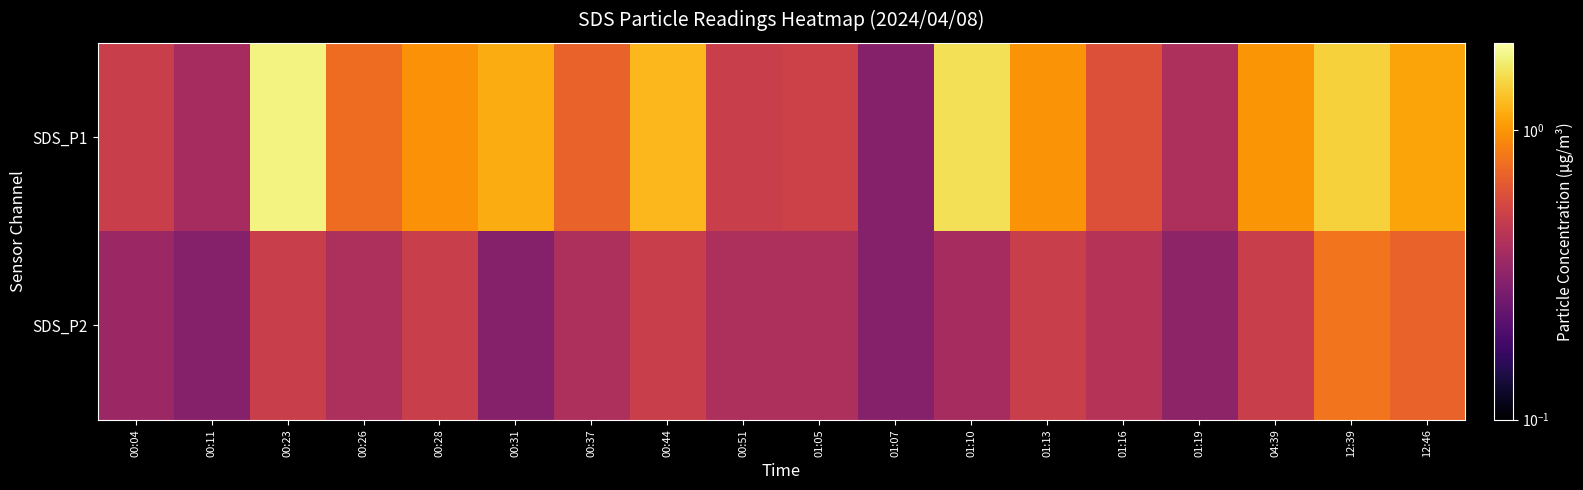

What is the difference between the highest and lowest values at 01:19?

0.1